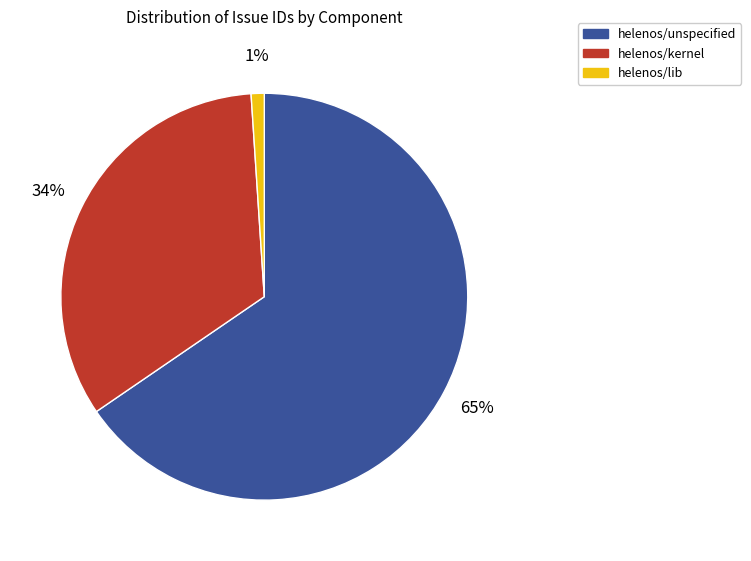

Is there a majority slice in this chart?

Yes